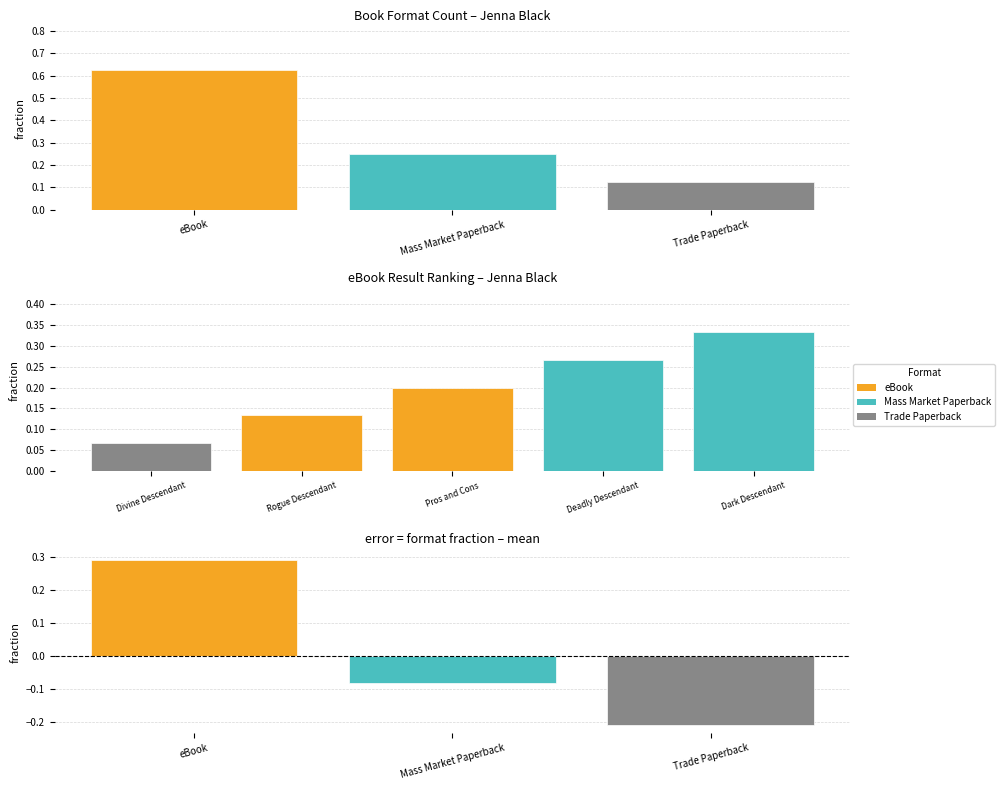

Rank the categories by value from lowest to highest.

Trade Paperback, Mass Market Paperback, eBook